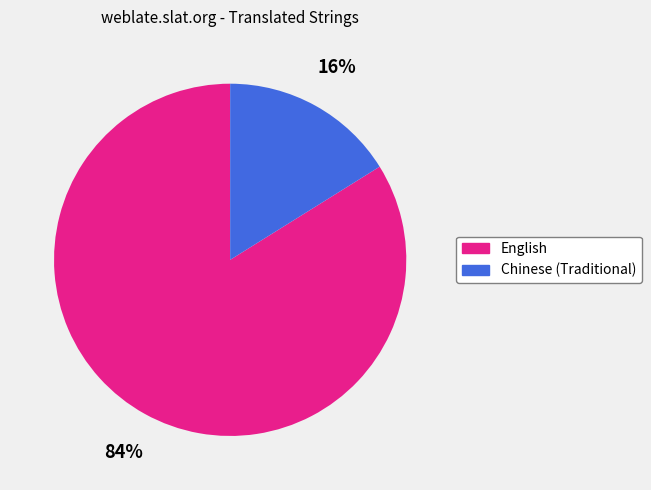

How many slices are in this pie chart?

2